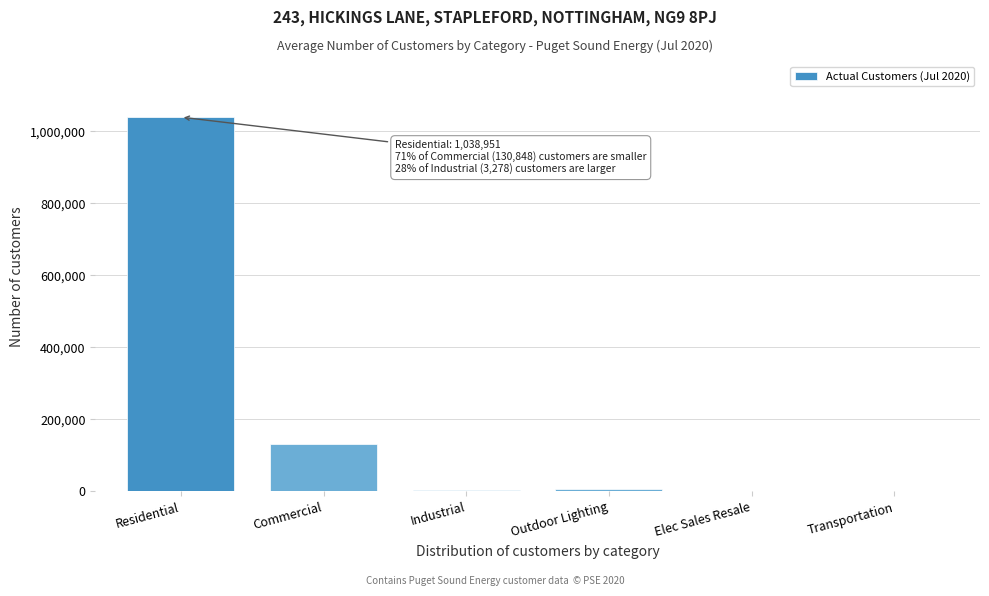

The value at Residential is 1560584. True or false?

False